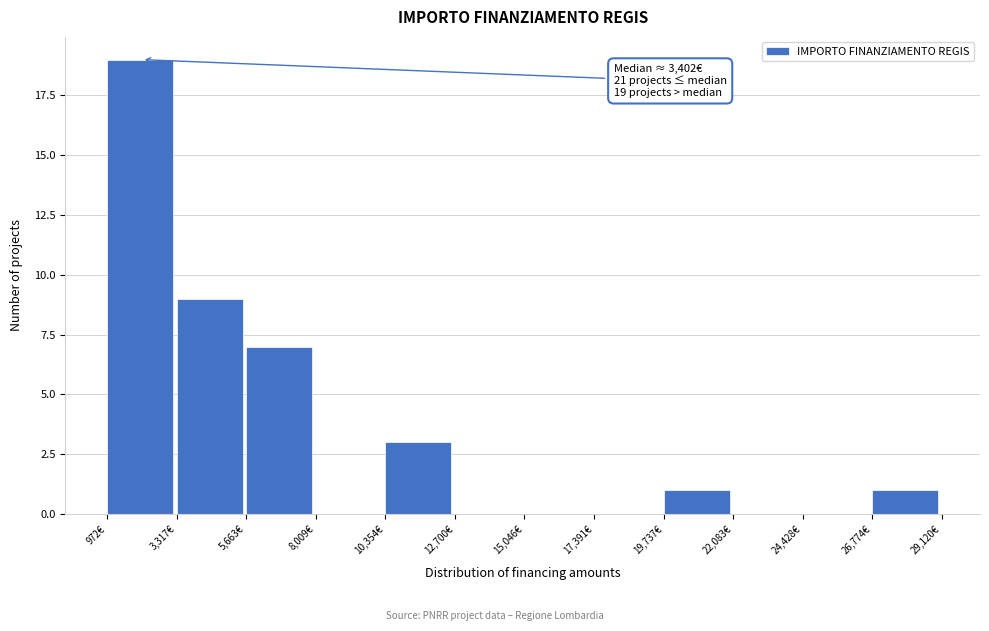

Over which range of the x-axis is the bar tallest?

1000 to 3500